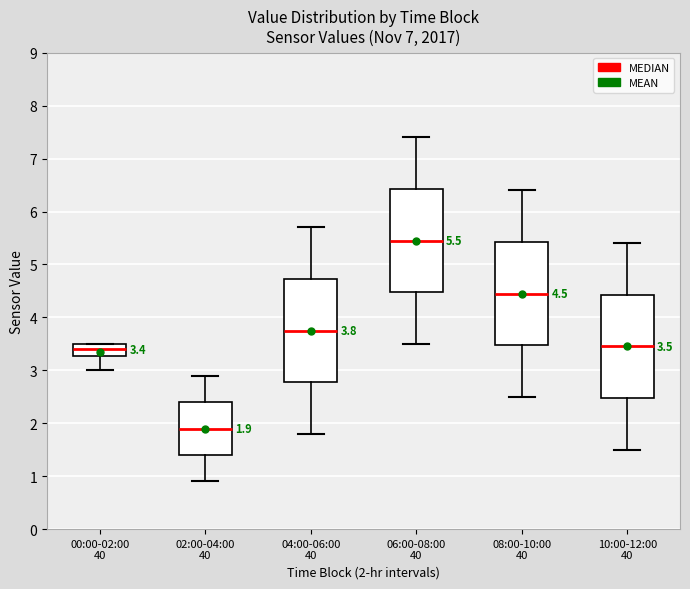

Which box's median line is the highest?

06:00-08:00 40